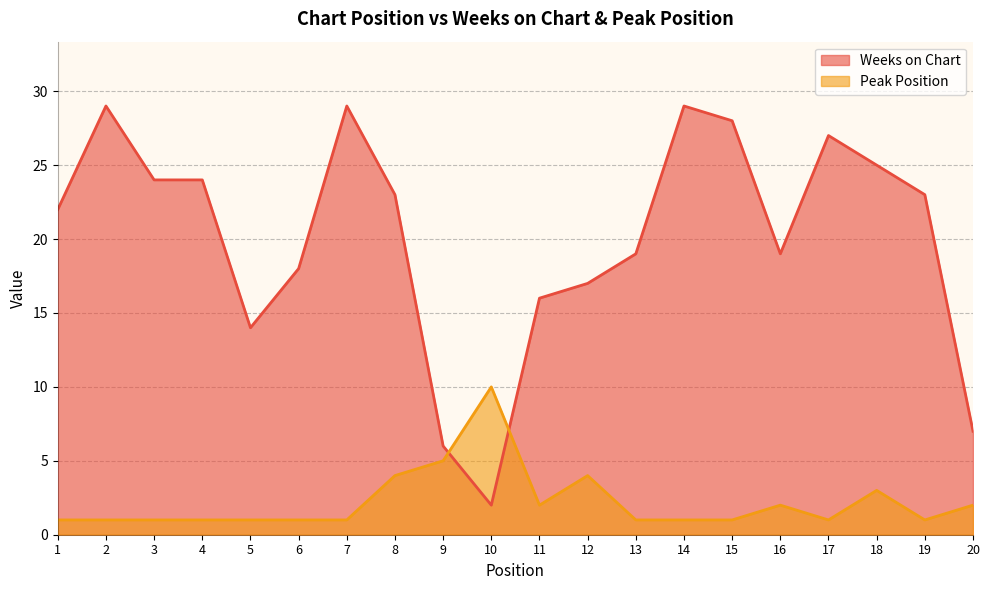

Is it true that Weeks on Chart equals 5 at 1?

False